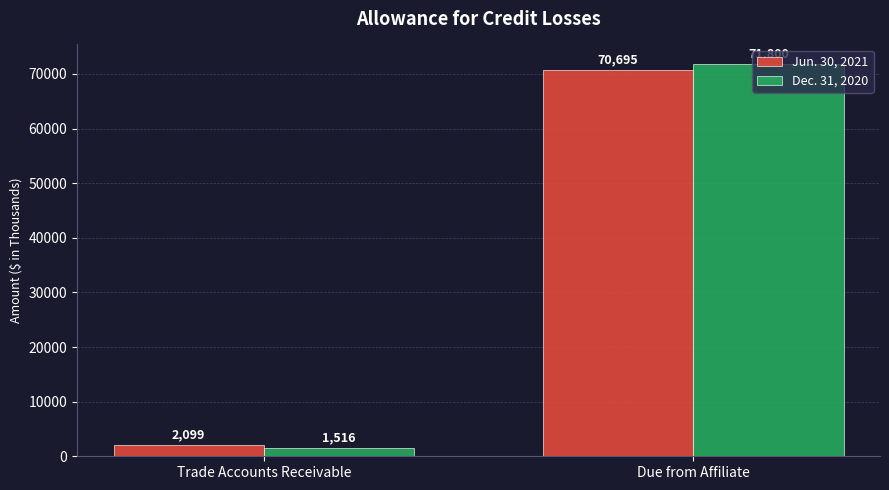

What is the spread (max minus min) of values at Trade Accounts Receivable?

583